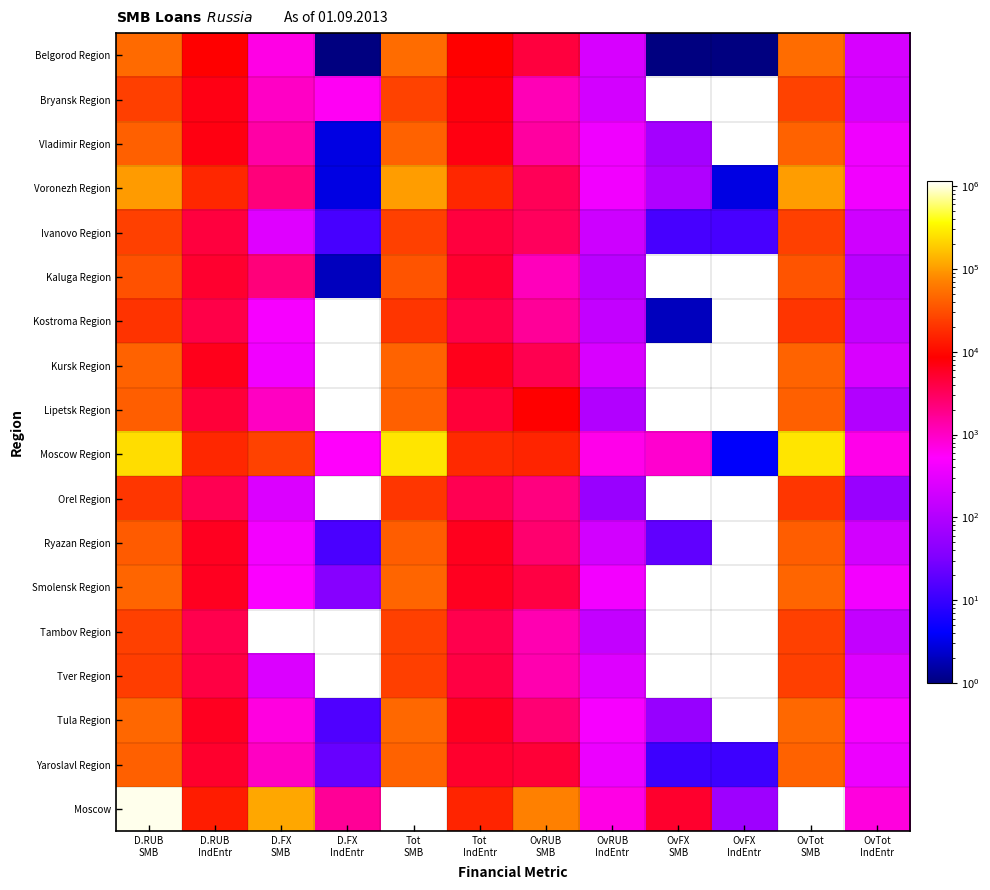

What is the highest value of the Ivanovo Region series?

24970.0